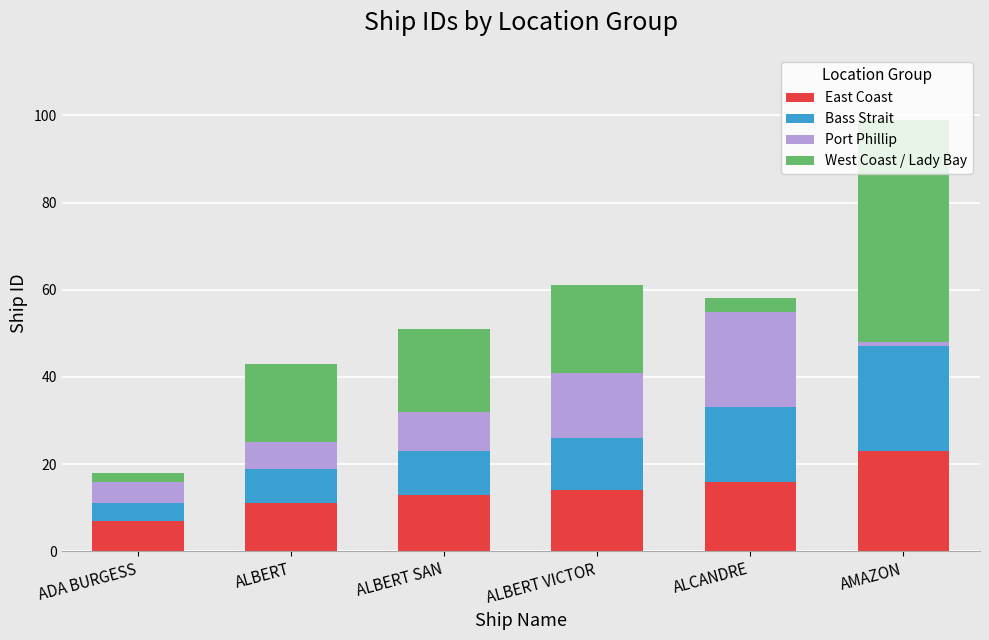

What are all the series names shown in the legend?

East Coast, Bass Strait, Port Phillip, West Coast / Lady Bay